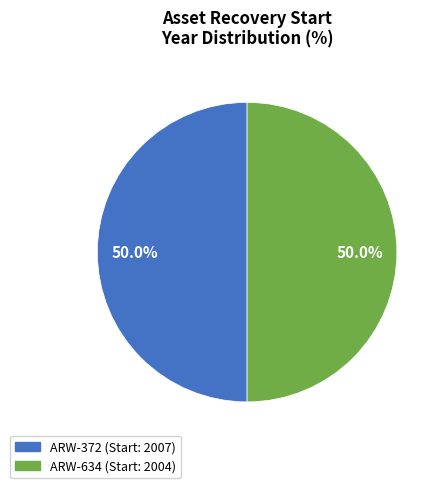

Is it true that ARW-372 is 50% of the pie?

True